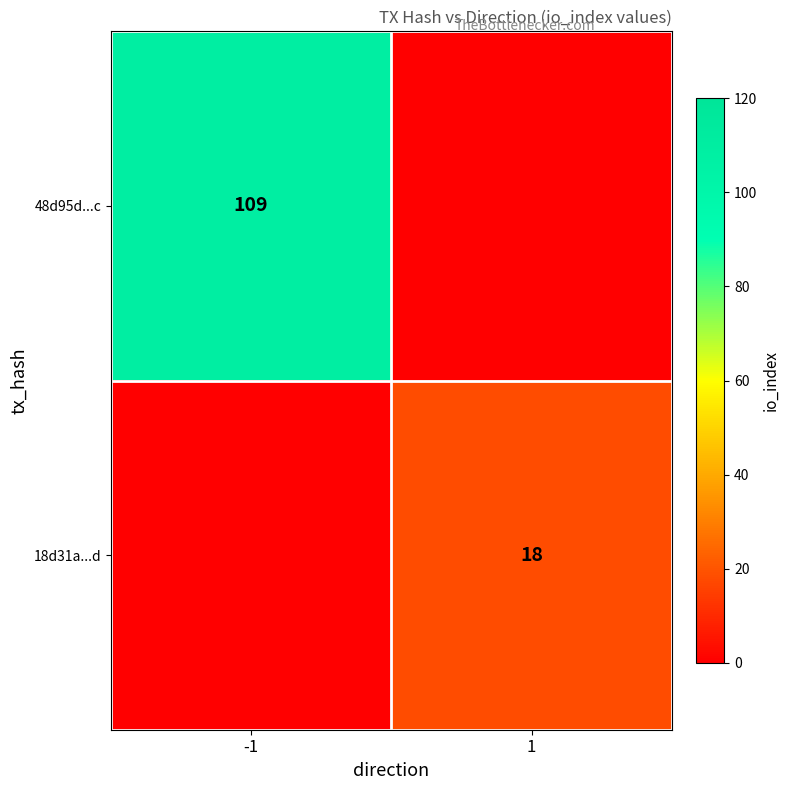

Is the value of 48d95d...c at -1 greater than the value of 18d31a...d at 1?

Yes